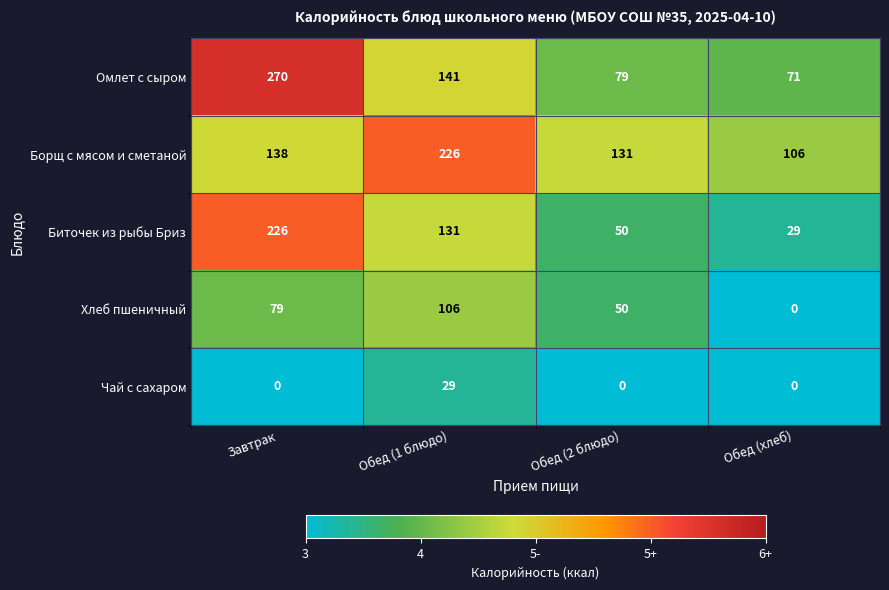

The value of Борщ с мясом и сметаной at Обед (2 блюдо) is 218. True or false?

False